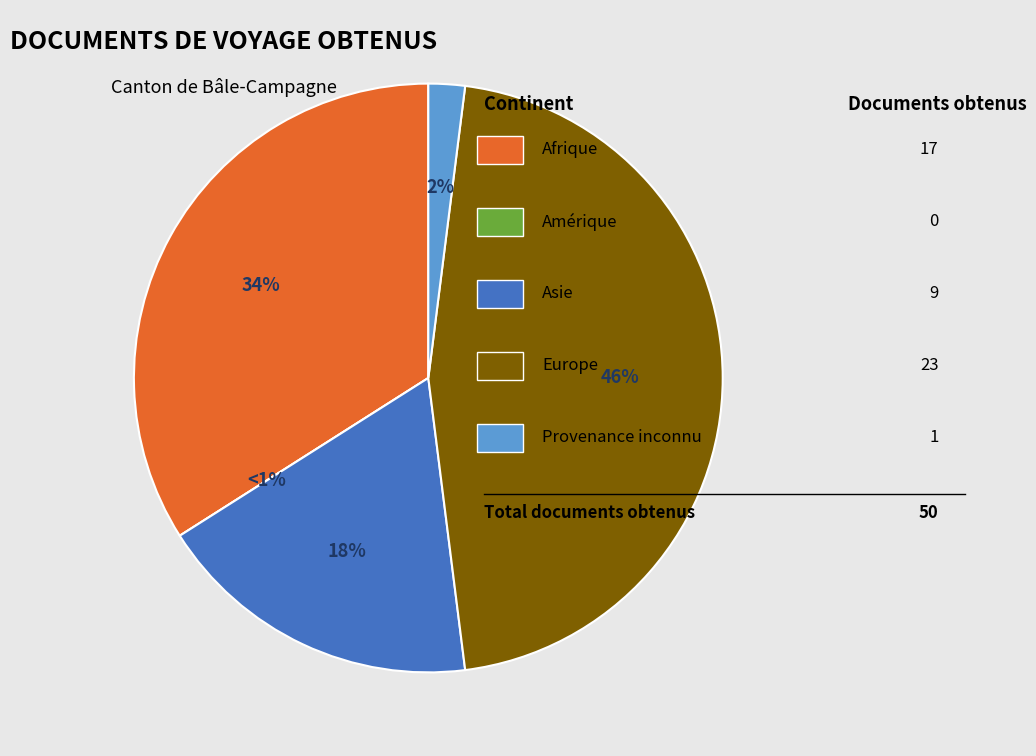

How much of the chart is everything except Afrique?

66.0%